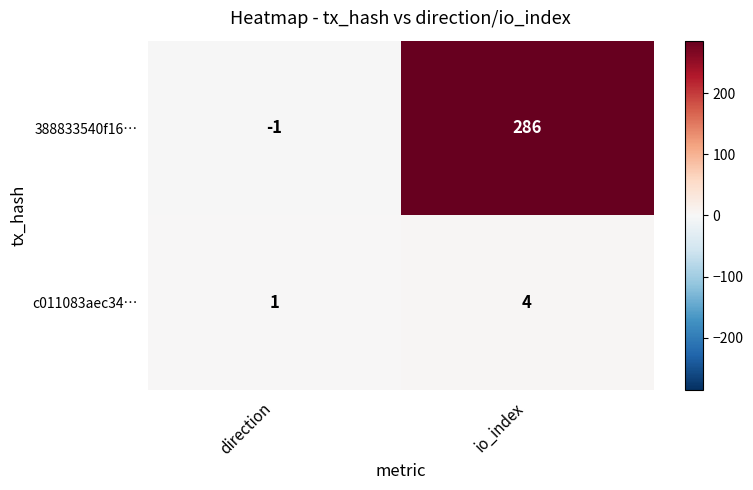

Rank the series at io_index from highest to lowest value.

388833540f16…, c011083aec34…